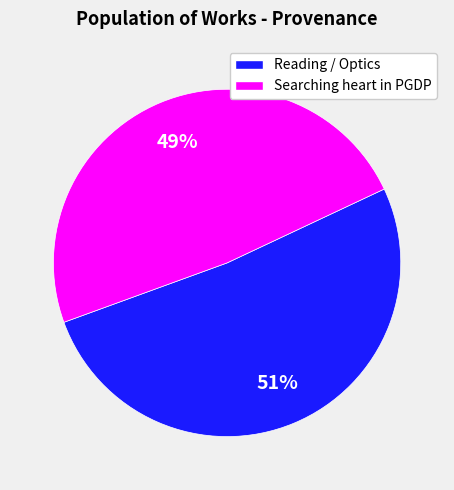

Is Searching heart in PGDP the majority of the pie?

No